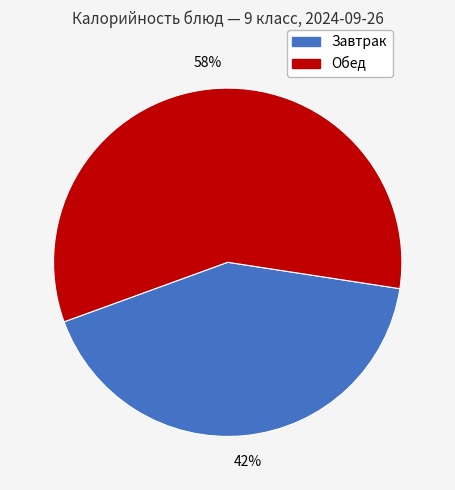

True or false: Завтрак accounts for 32% of the total.

False